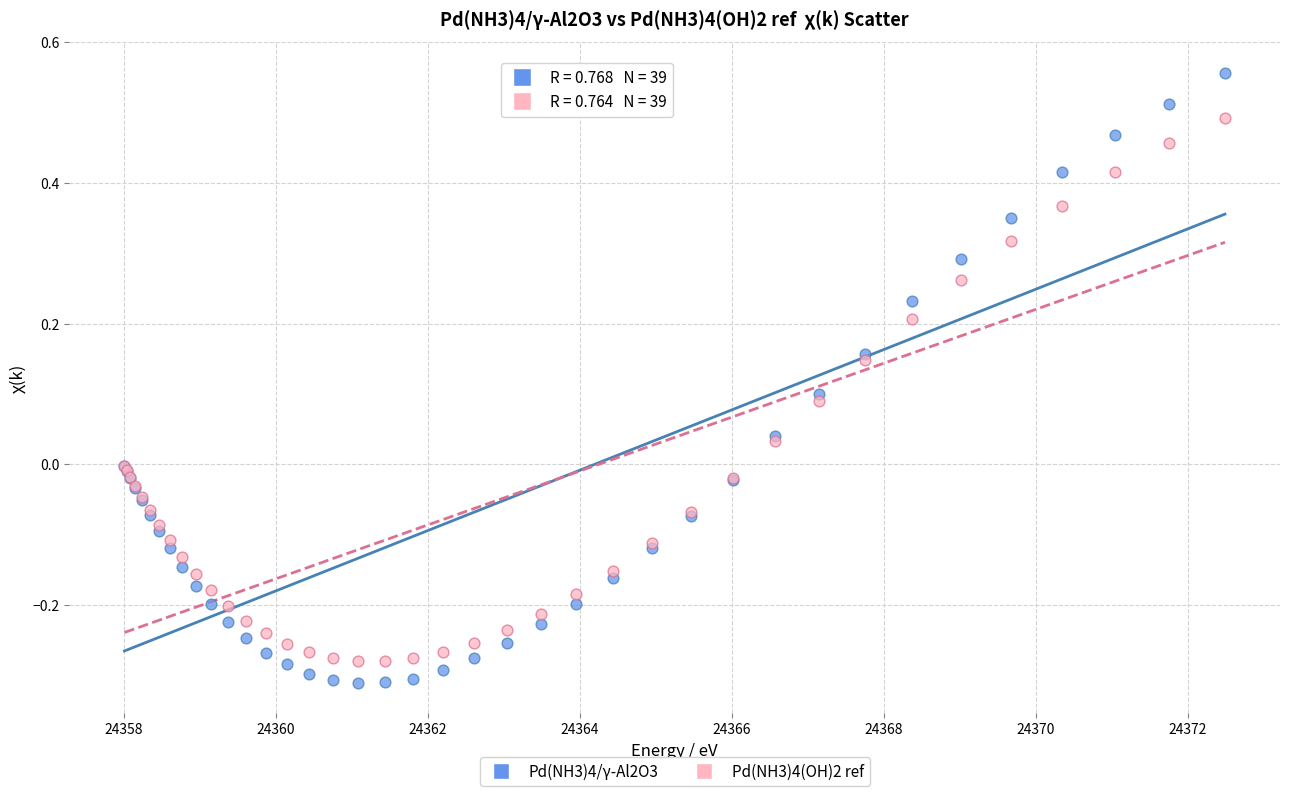

Which series reaches the maximum Y coordinate?

Pd(NH3)4/γ-Al2O3